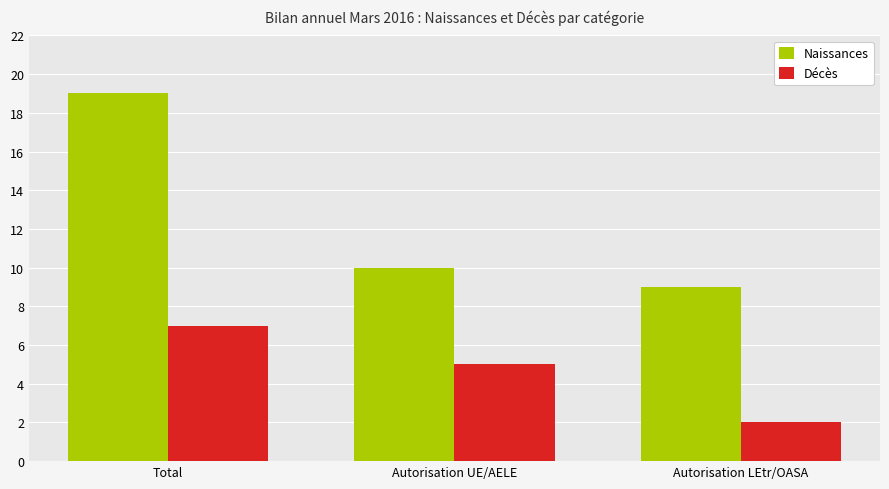

What is the difference between the maximum and minimum values in the Décès series?

5